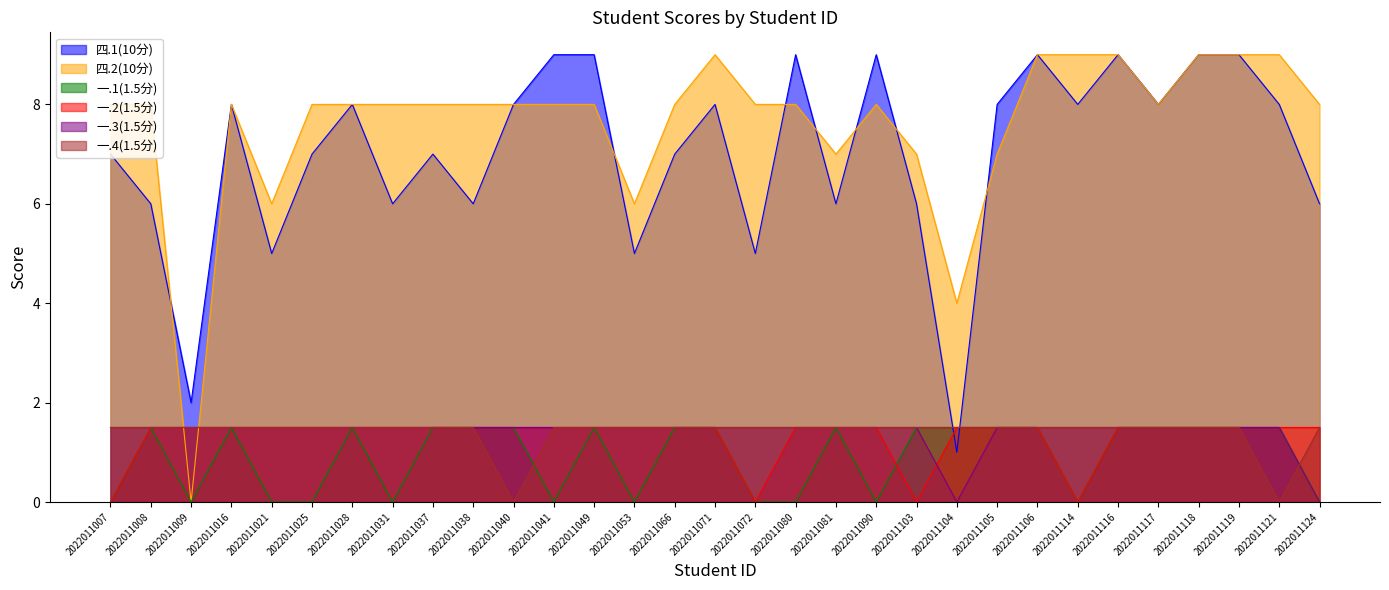

The 四.1(10分) series shows 6.0 at 2022011008. True or false?

True